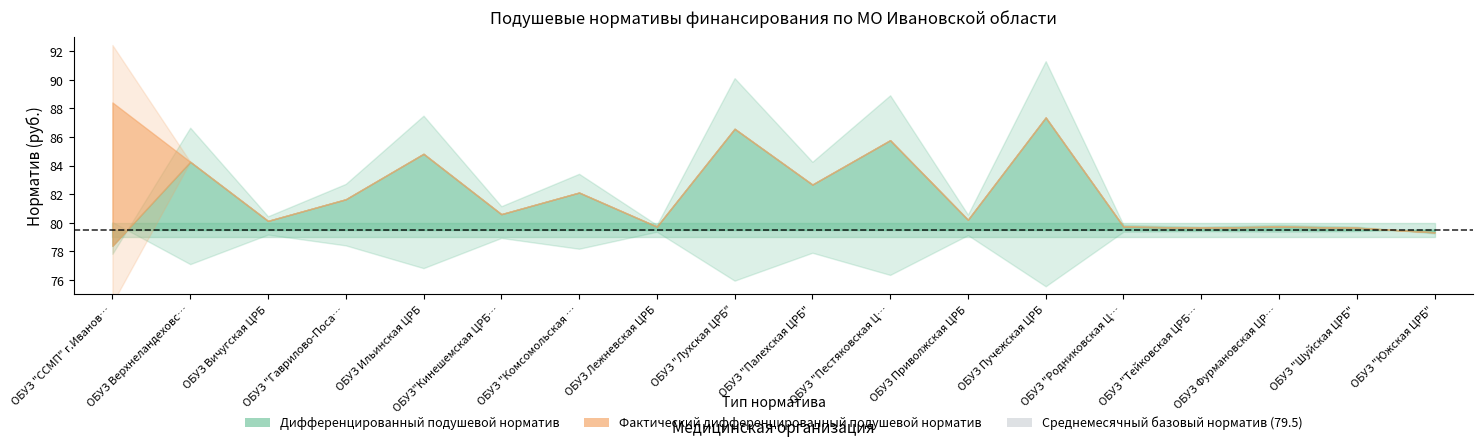

Does the chart display data point markers on the line(s)?

No